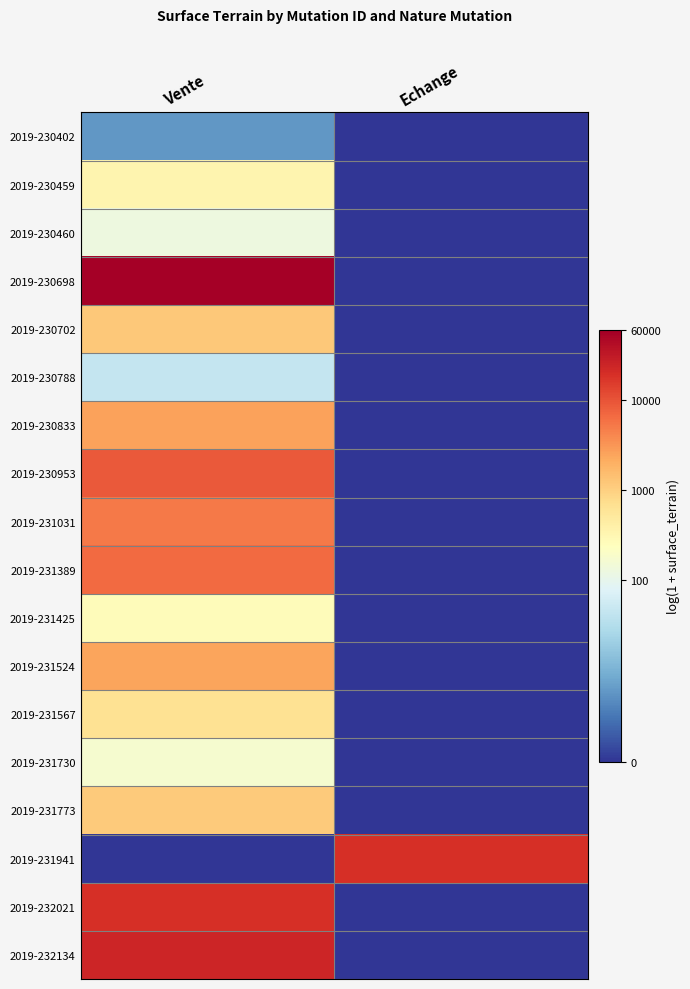

Reading left to right, transcribe all the data shown in this chart.

2019-230402: Vente=1.8	Echange=0.0
2019-230459: Vente=5.9	Echange=0.0
2019-230460: Vente=4.9	Echange=0.0
2019-230698: Vente=11.0	Echange=0.0
2019-230702: Vente=7.1	Echange=0.0
2019-230788: Vente=3.8	Echange=0.0
2019-230833: Vente=7.9	Echange=0.0
2019-230953: Vente=9.1	Echange=0.0
2019-231031: Vente=8.6	Echange=0.0
2019-231389: Vente=8.8	Echange=0.0
2019-231425: Vente=5.6	Echange=0.0
2019-231524: Vente=7.8	Echange=0.0
2019-231567: Vente=6.5	Echange=0.0
2019-231730: Vente=5.2	Echange=0.0
2019-231773: Vente=7.0	Echange=0.0
2019-231941: Vente=0.0	Echange=9.9
2019-232021: Vente=9.9	Echange=0.0
2019-232134: Vente=10.1	Echange=0.0